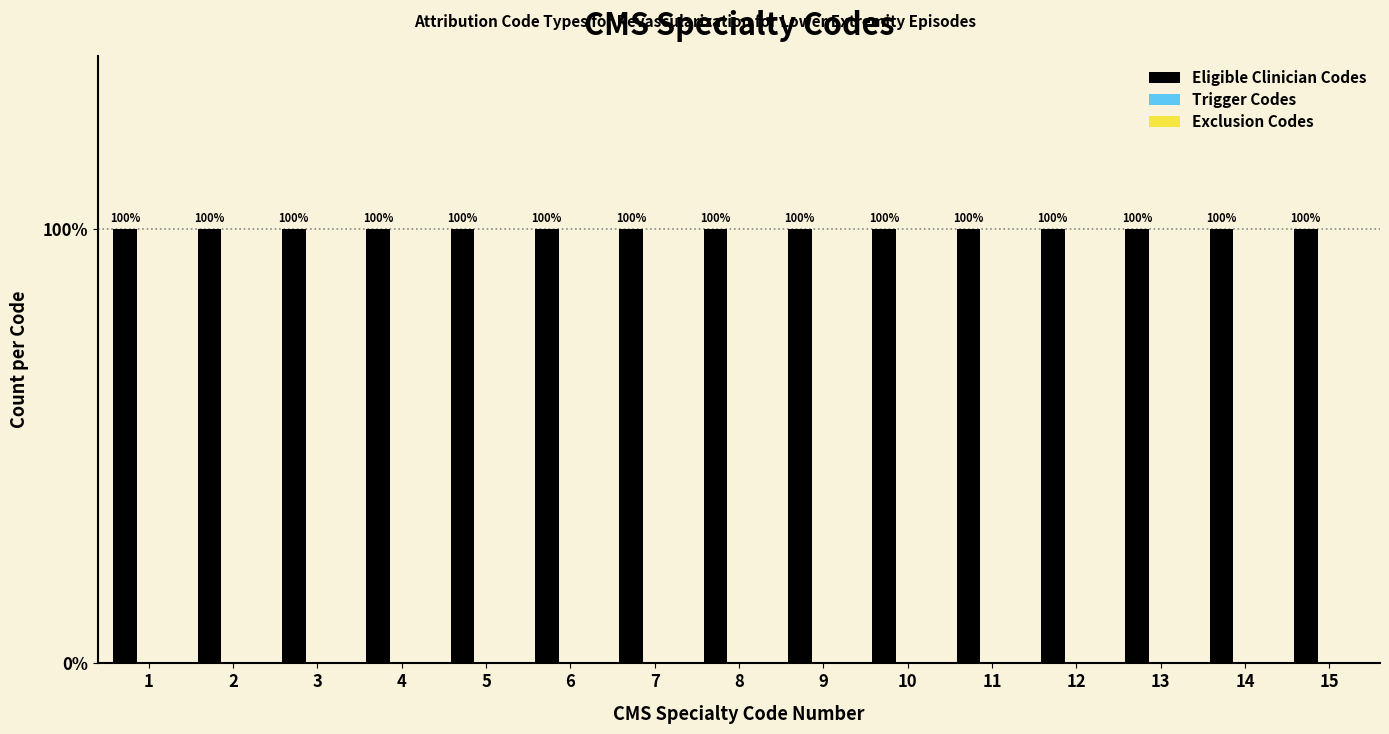

Does the chart contain stacked bars?

No